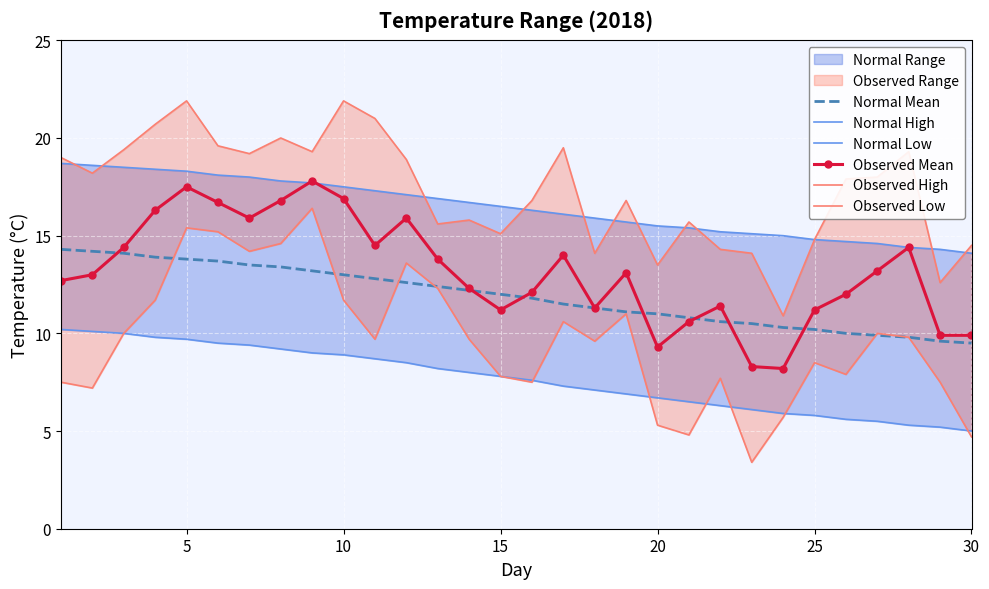

What is the highest value of the Normal Mean series?

14.3